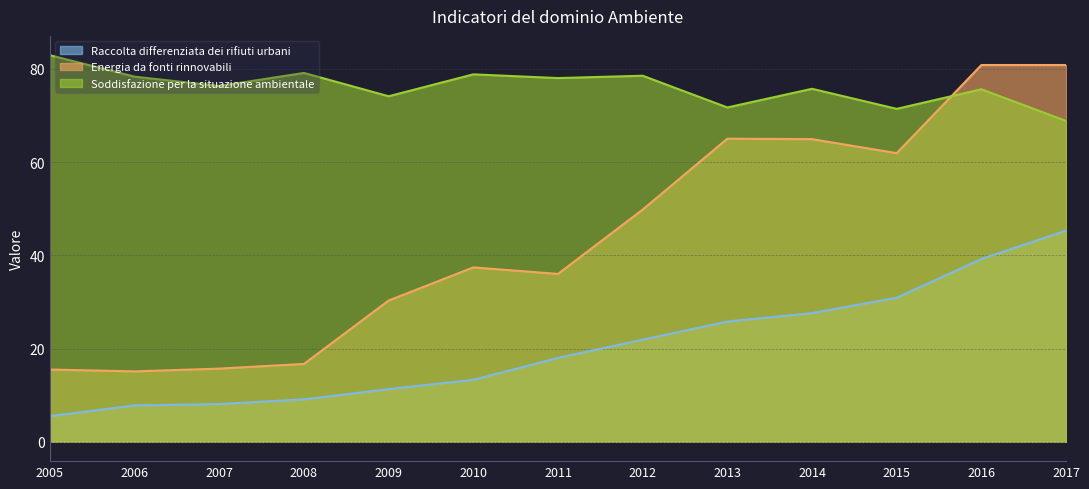

Rank the series by their maximum value, from lowest to highest.

Raccolta differenziata dei rifiuti urbani, Energia da fonti rinnovabili, Soddisfazione per la situazione ambientale